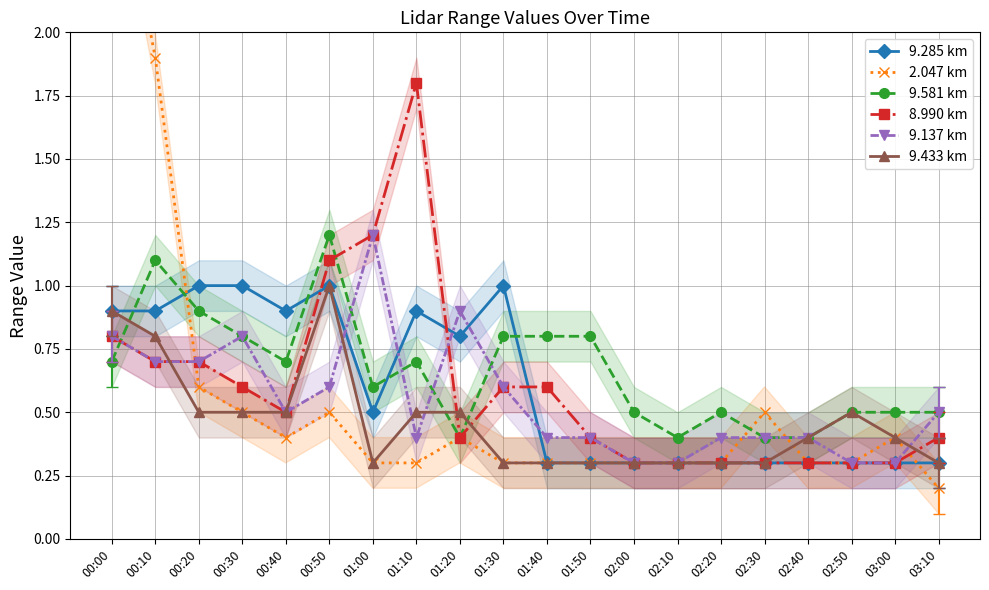

Which series has the largest range (max minus min)?

2.047 km